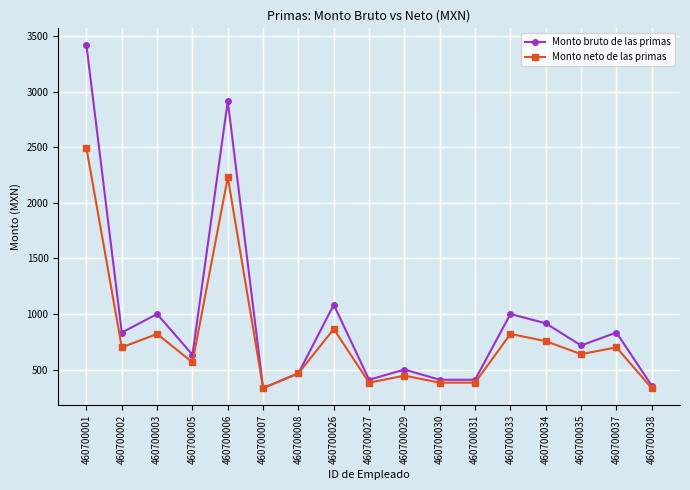

How many categories are shown in the chart?

17